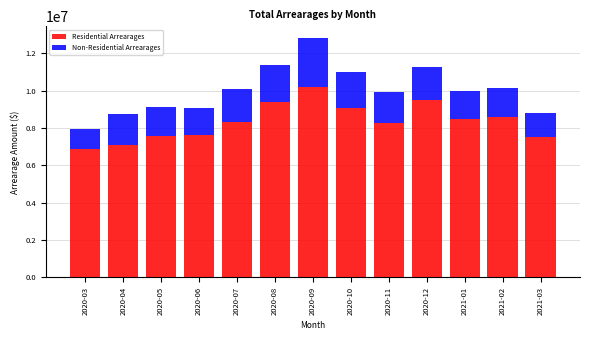

What is the total value across all series at 2020-11?

9935572.8